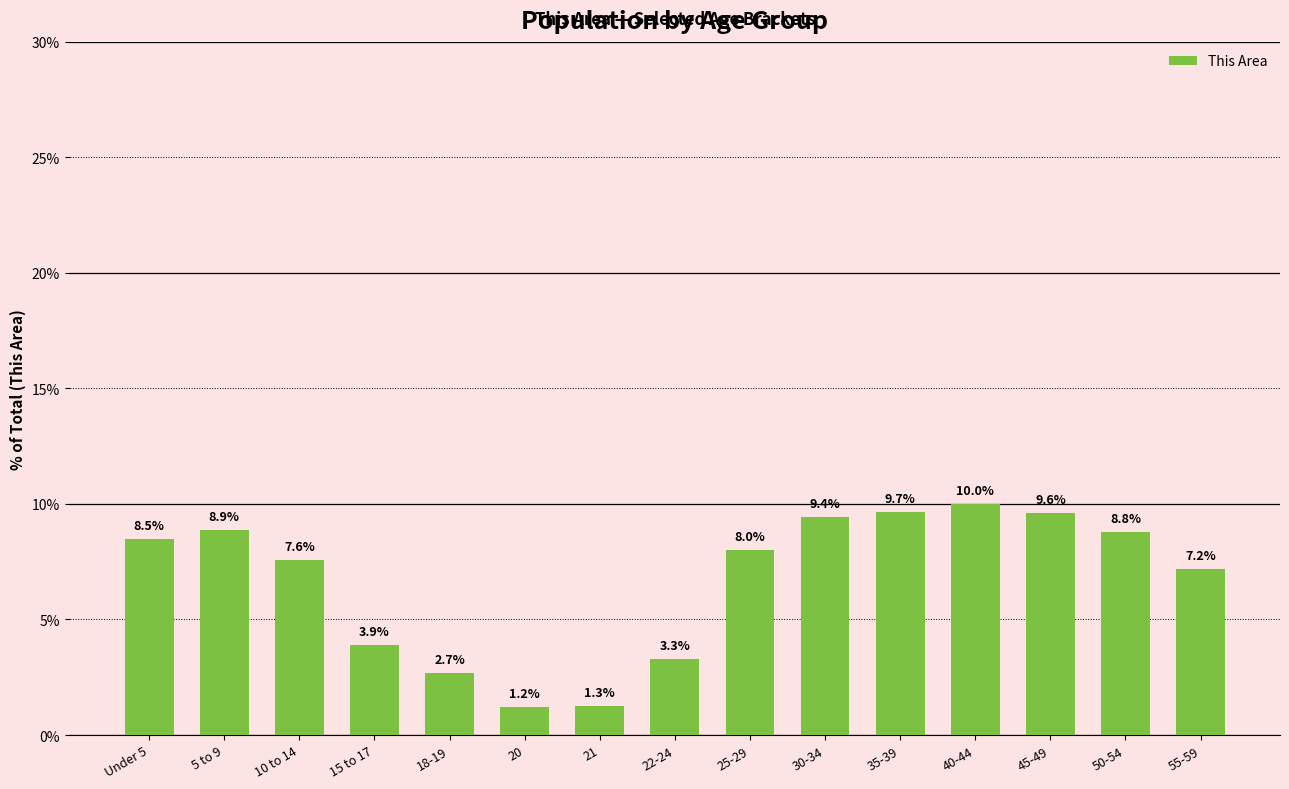

List the labels in order of value, largest first.

40-44, 35-39, 45-49, 30-34, 5 to 9, 50-54, Under 5, 25-29, 10 to 14, 55-59, 15 to 17, 22-24, 18-19, 21, 20